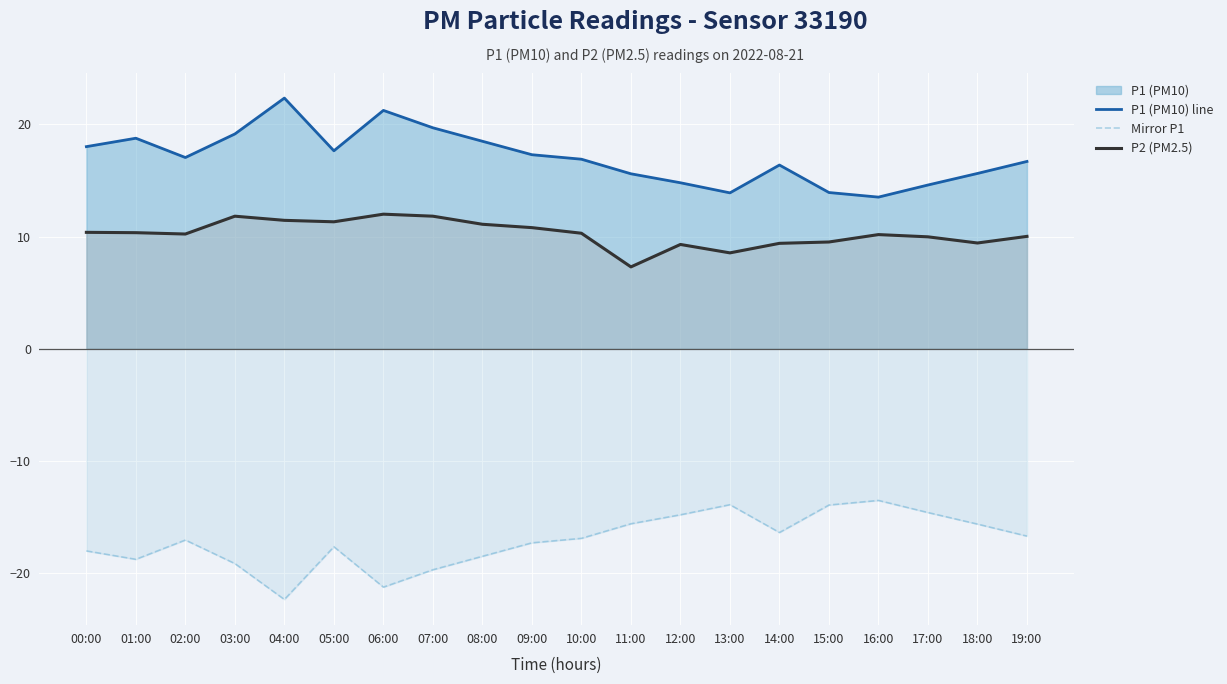

At 04:00, list the series in order from largest to smallest.

P1 (PM10) line, P2 (PM2.5), Mirror P1